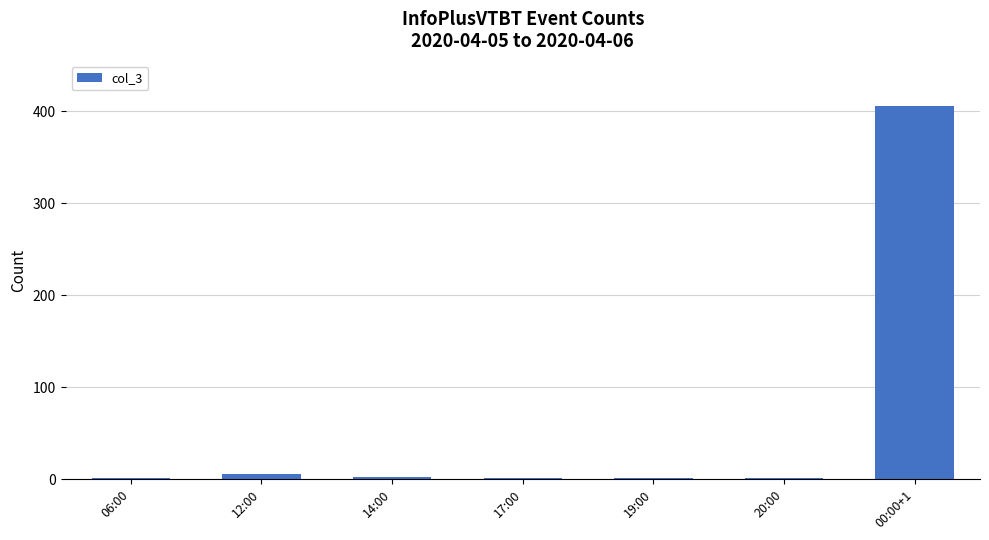

What is the greatest value displayed?

406